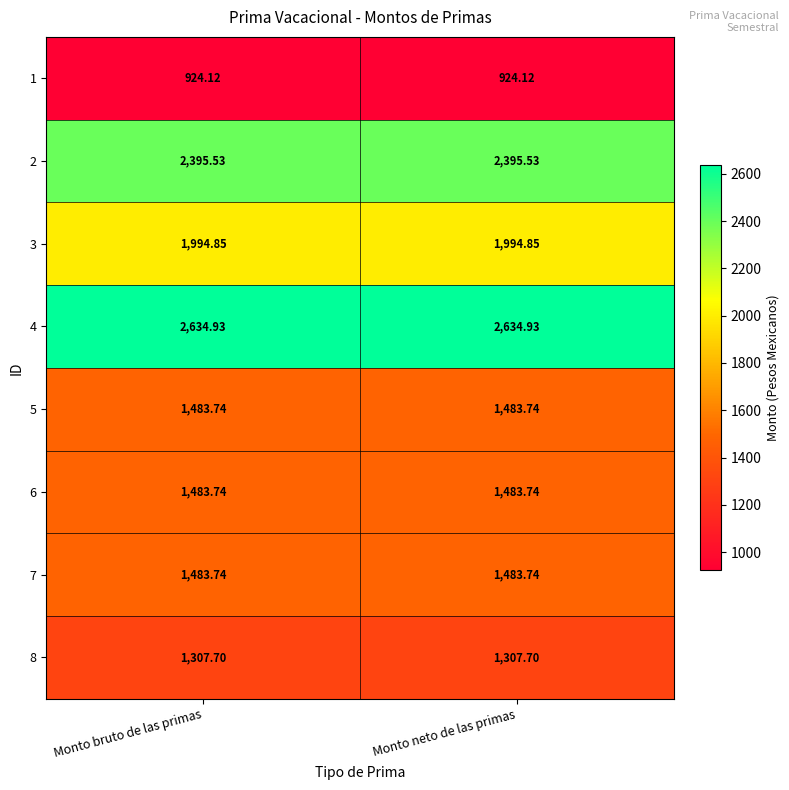

Is the value of 6 at Monto bruto de las primas greater than the value of 2 at Monto bruto de las primas?

No